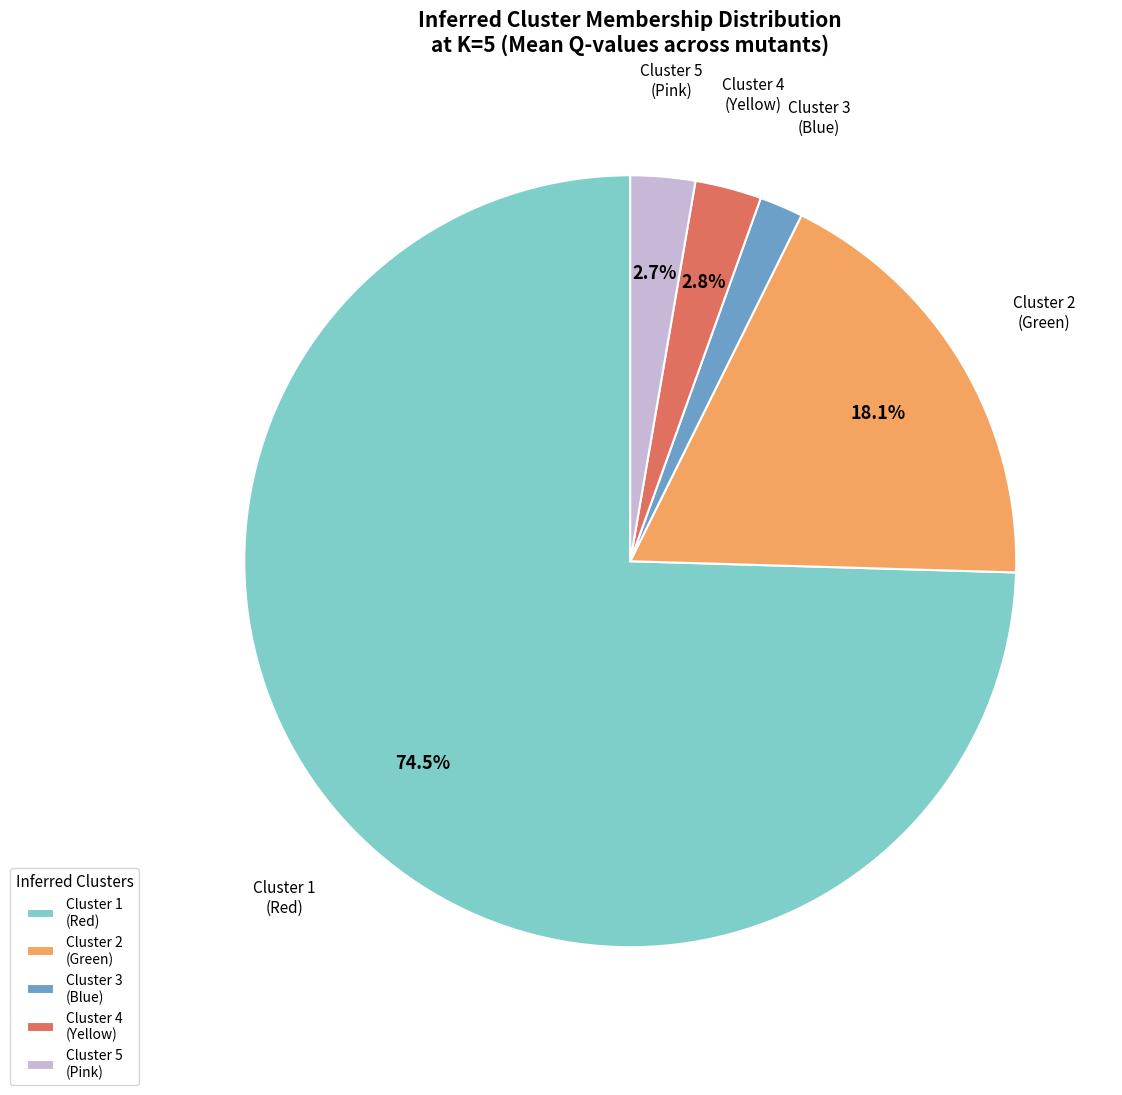

What is the majority slice?

Cluster 1 (Red)